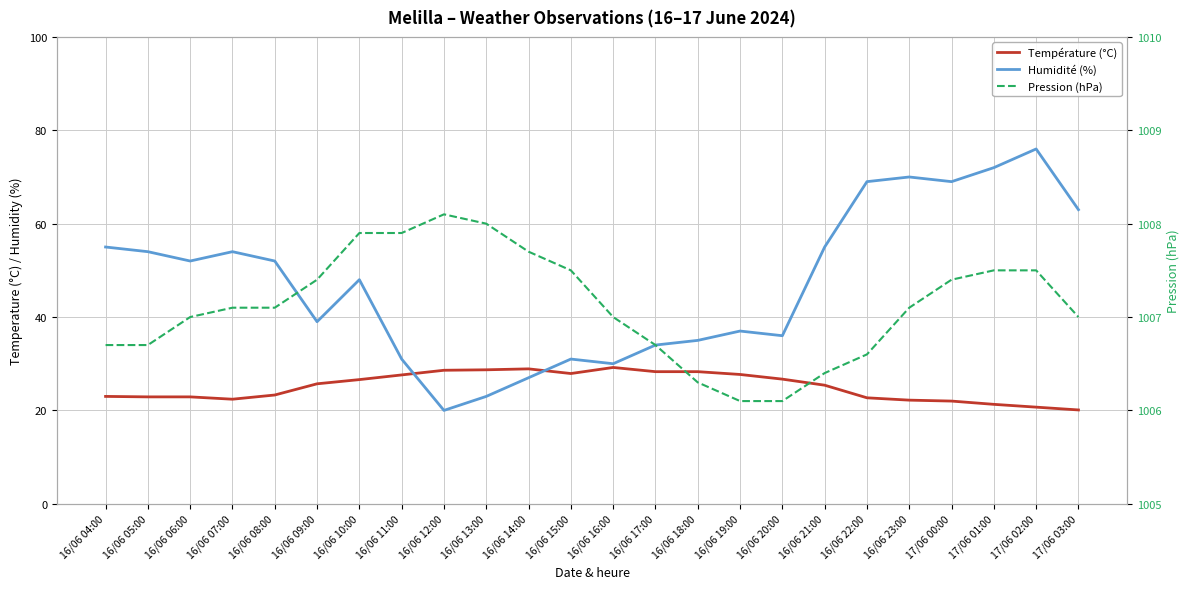

At 16/06 15:00, list the series in order from largest to smallest.

Pression (hPa), Humidité (%), Température (°C)